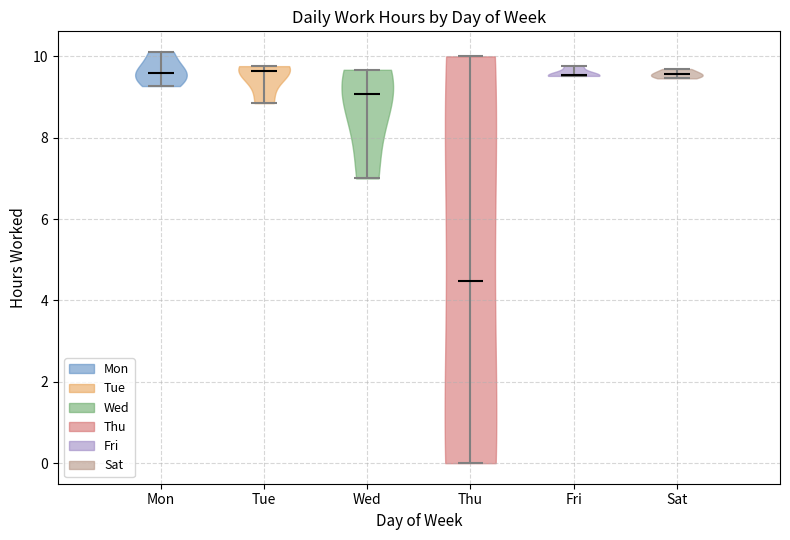

Reading left to right, read every violin against the y-axis: where its median line is, and the lowest and highest points it reaches. The values are not printed on the chart, so give them approximately, as read against the axis.

Mon: median line 9.6, lowest point 9.2, highest point 10.2
Tue: median line 9.6, lowest point 8.8, highest point 9.8
Wed: median line 9.0, lowest point 7.0, highest point 9.6
Thu: median line 4.4, lowest point 0.0, highest point 10.0
Fri: median line 9.6, lowest point 9.6, highest point 9.8
Sat: median line 9.6, lowest point 9.4, highest point 9.6